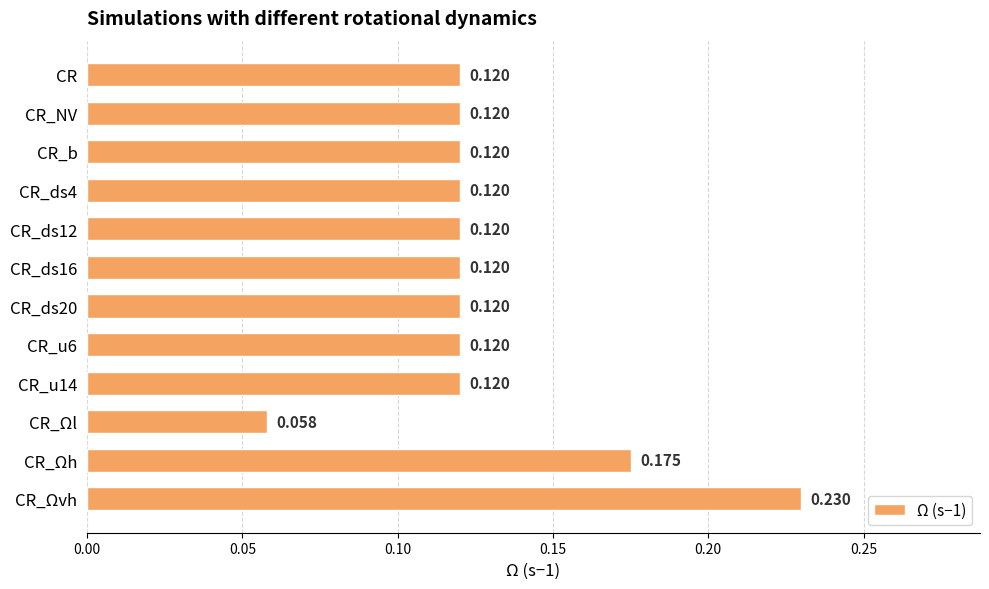

Where is the data nearest to the value 0?

CR_Ωl